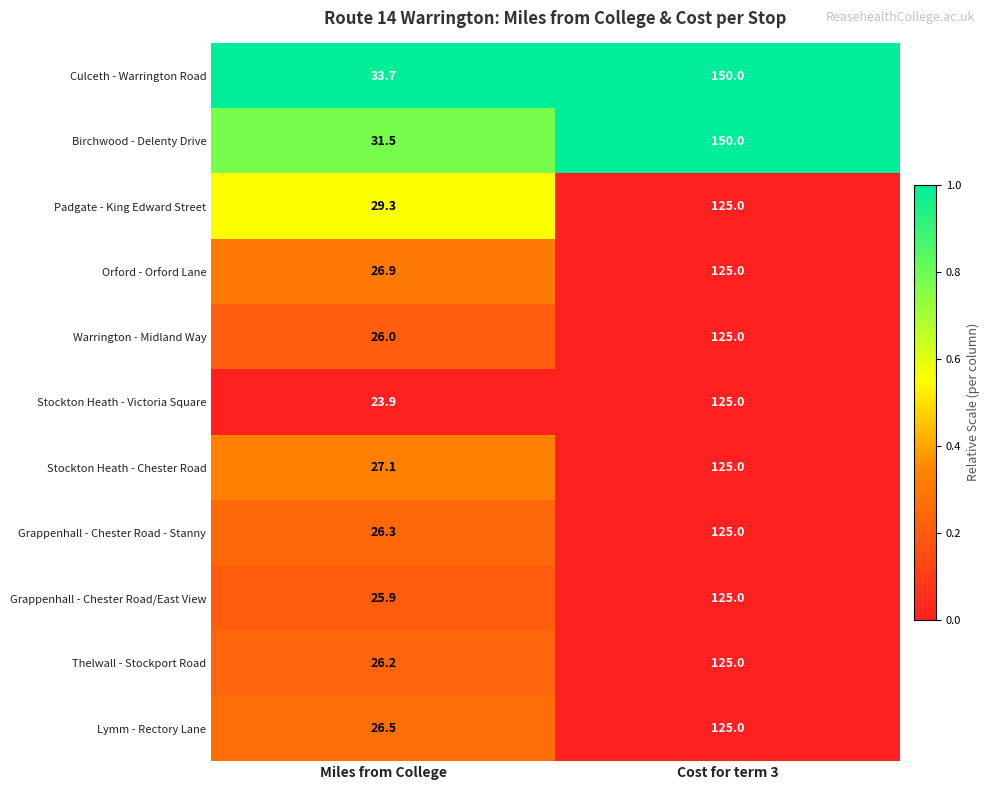

What is the difference between the maximum and minimum values in the Grappenhall - Chester Road - Stanny series?

98.7